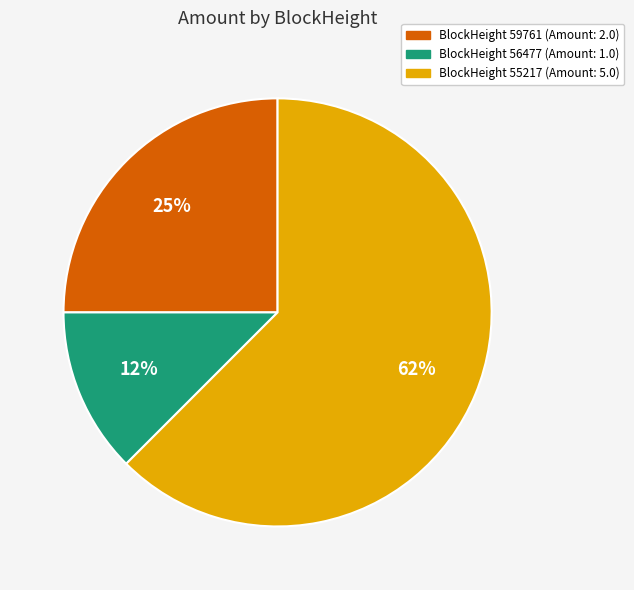

Is there any slice that represents more than half of the pie?

Yes